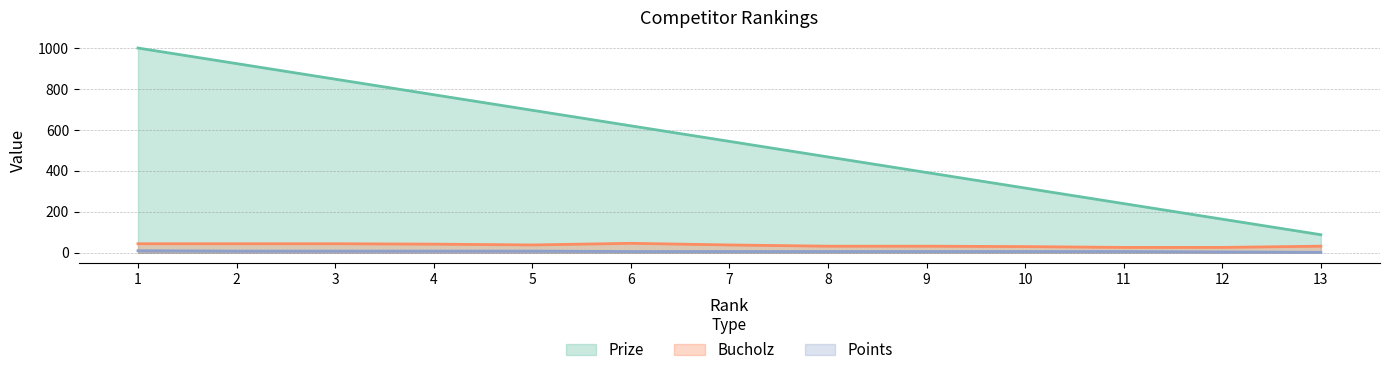

At 8, list the series in order from largest to smallest.

Prize, Bucholz, Points